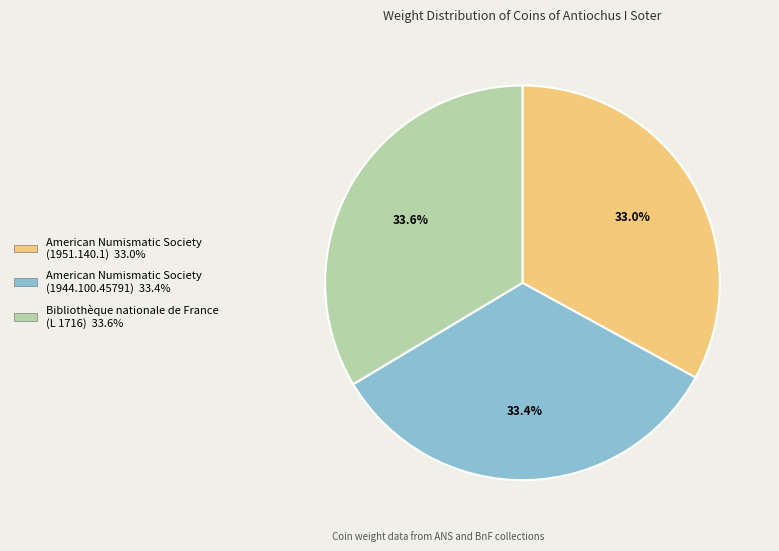

Is there a majority slice in this chart?

No